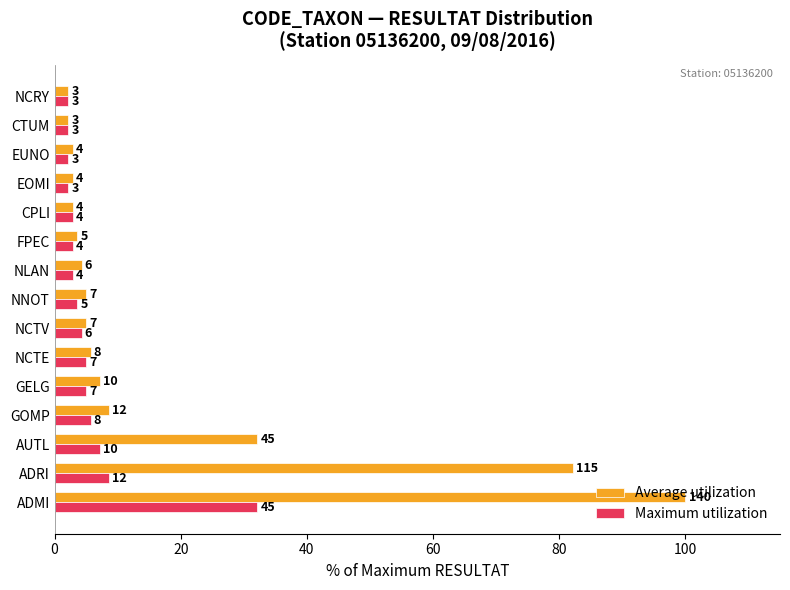

What are all the series names shown in the legend?

Average utilization, Maximum utilization